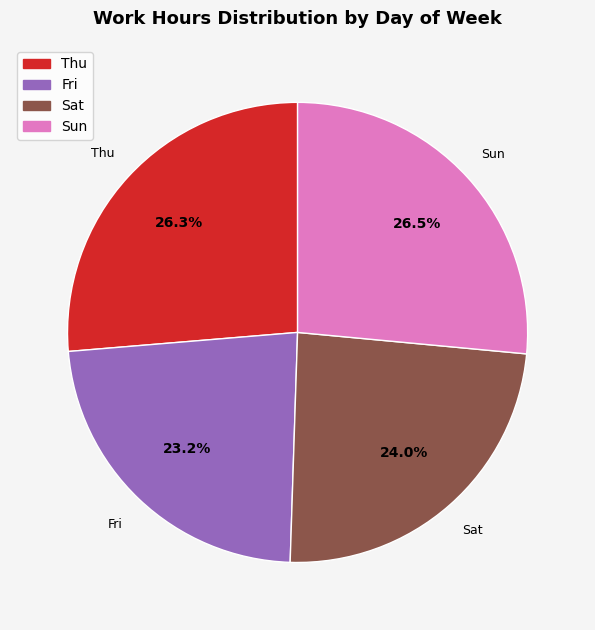

Is there any slice that represents more than half of the pie?

No